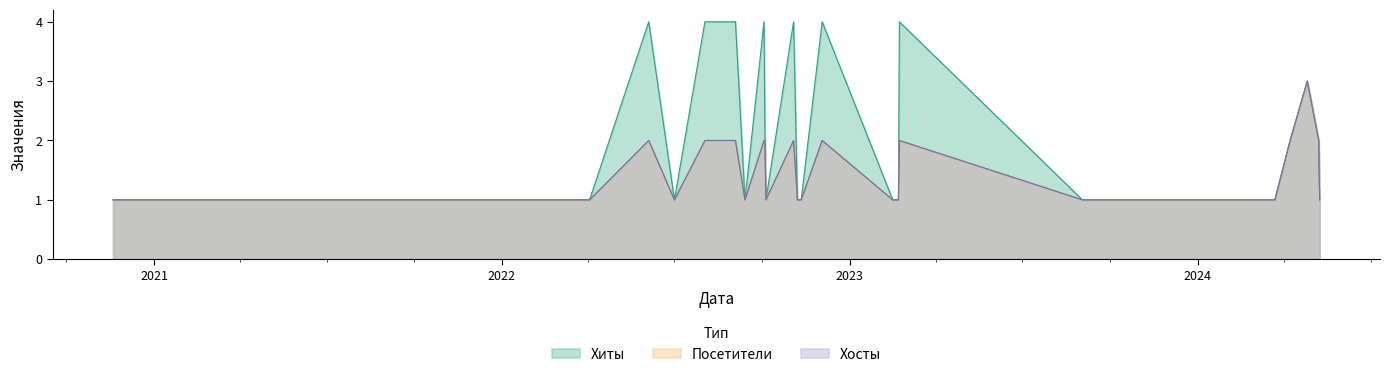

What is the difference between the Хиты values at 24 and 15?

3